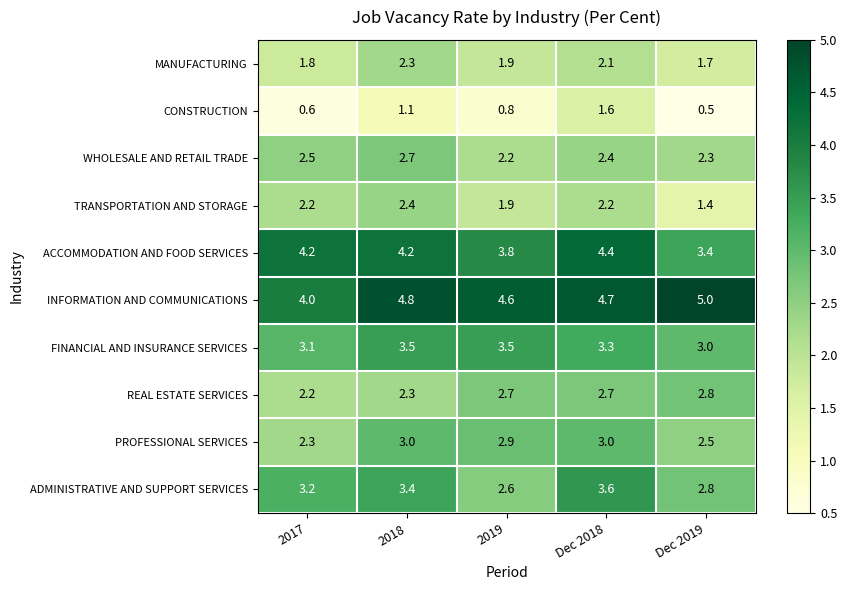

Read the TRANSPORTATION AND STORAGE value at 2018.

2.4